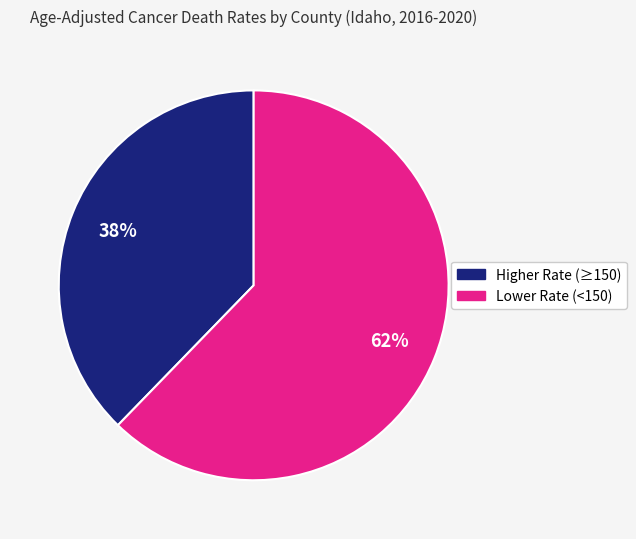

To the nearest percent, what is the average slice percentage?

50%